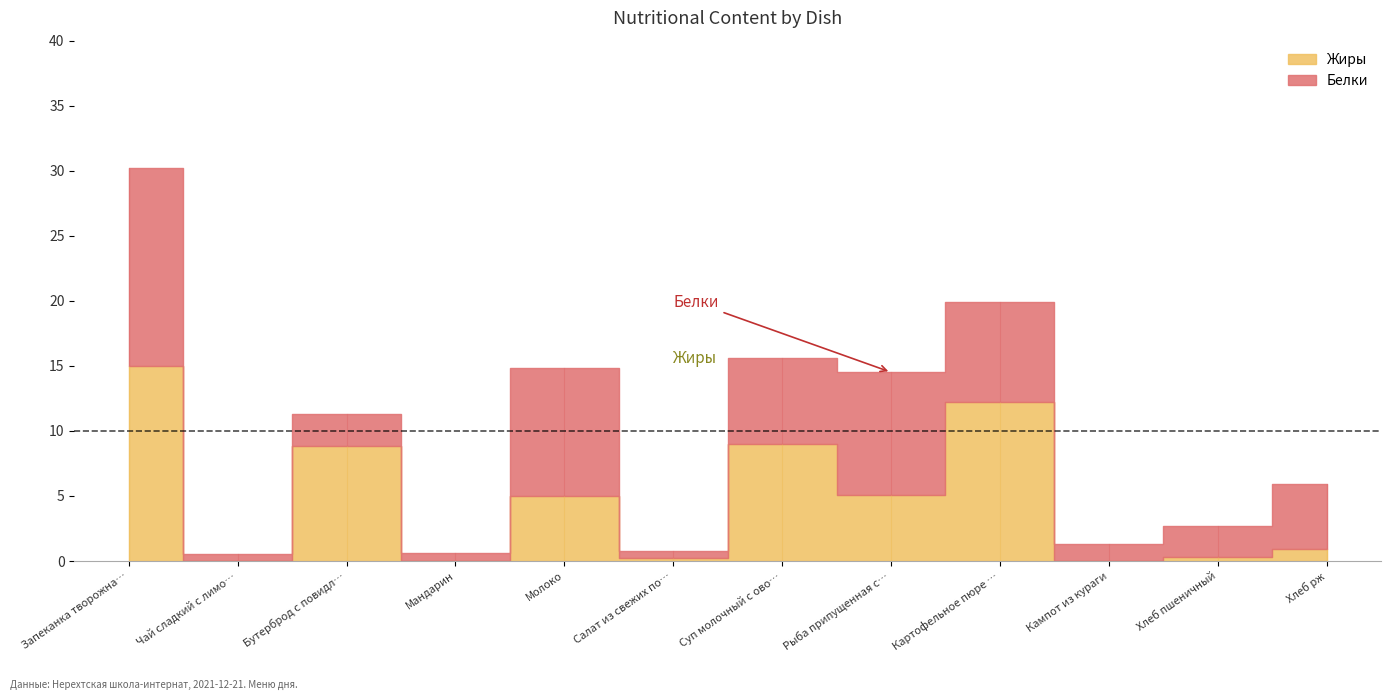

True or false: Жиры and Белки intersect in this chart.

True